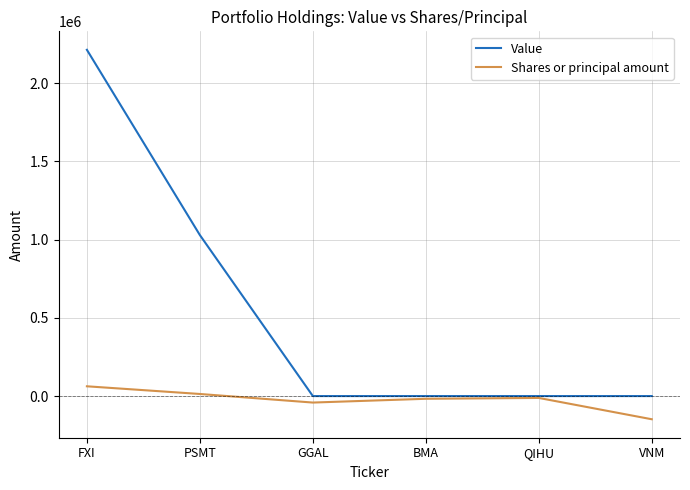

How many lines are shown in the chart?

2